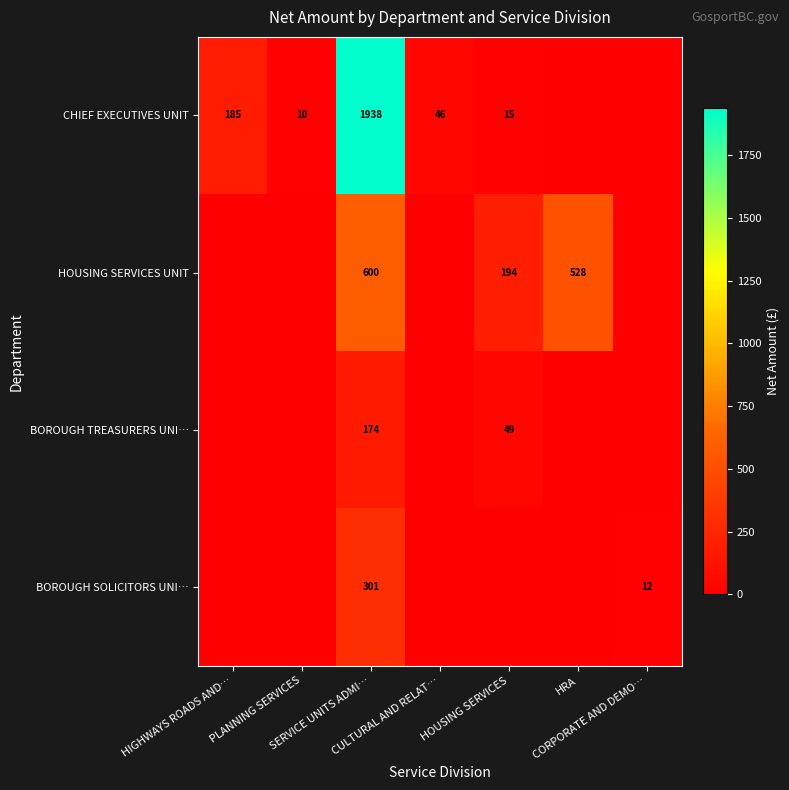

How many values in HOUSING SERVICES UNIT are above zero?

3